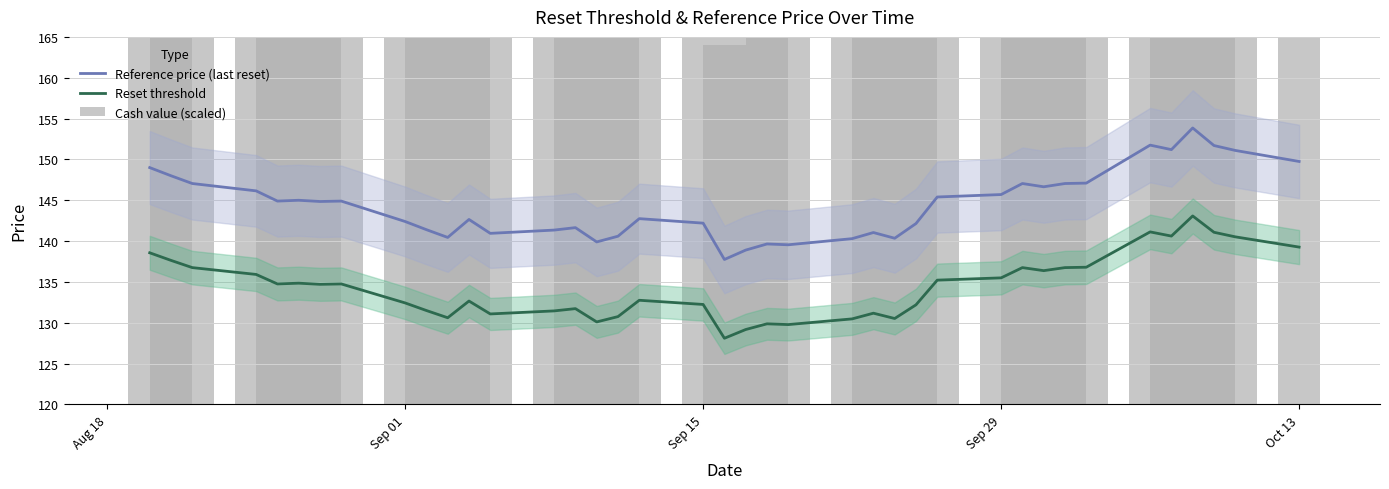

Which series has the largest range (max minus min)?

Cash value (scaled)